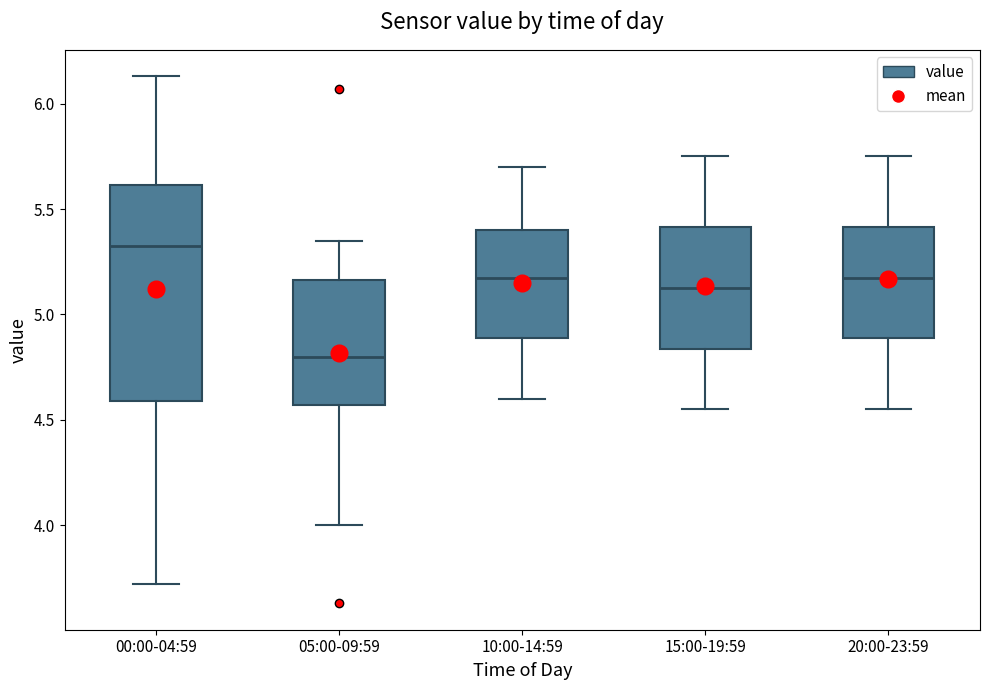

Which box is the tallest, from its lower edge to its upper edge?

00:00-04:59